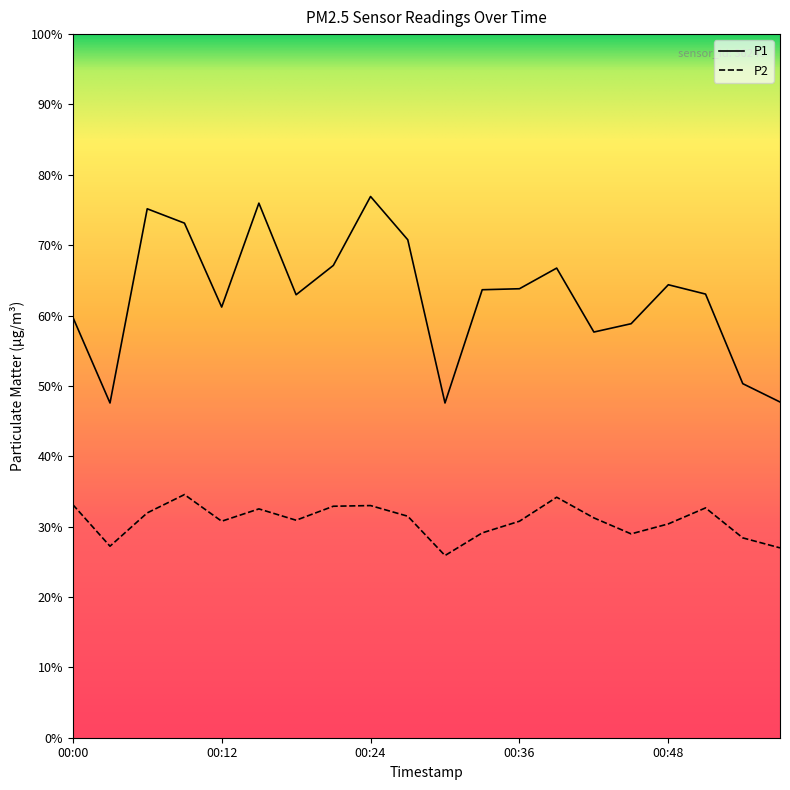

Reading left to right, transcribe all the data shown in this chart.

P1: 00:00=12.6	00:03=10.1	00:06=15.9	00:09=15.4	00:12=12.9	00:15=16.1	00:18=13.3	00:21=14.2	00:24=16.2	00:27=14.9	00:30=10.1	00:33=13.4	00:36=13.5	00:39=14.1	00:42=12.2	00:45=12.4	00:48=13.6	00:51=13.3	00:55=10.6	00:58=10.1
P2: 00:00=7.0	00:03=5.8	00:06=6.8	00:09=7.3	00:12=6.5	00:15=6.9	00:18=6.5	00:21=7.0	00:24=7.0	00:27=6.7	00:30=5.5	00:33=6.2	00:36=6.5	00:39=7.2	00:42=6.6	00:45=6.1	00:48=6.4	00:51=6.9	00:55=6.0	00:58=5.7